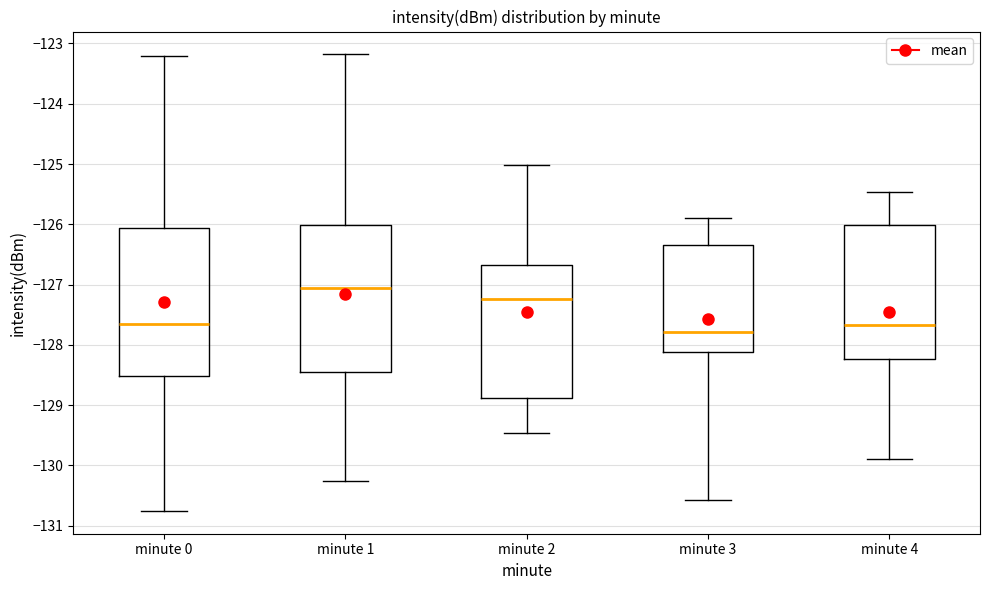

Which box's median line is the highest?

minute 1